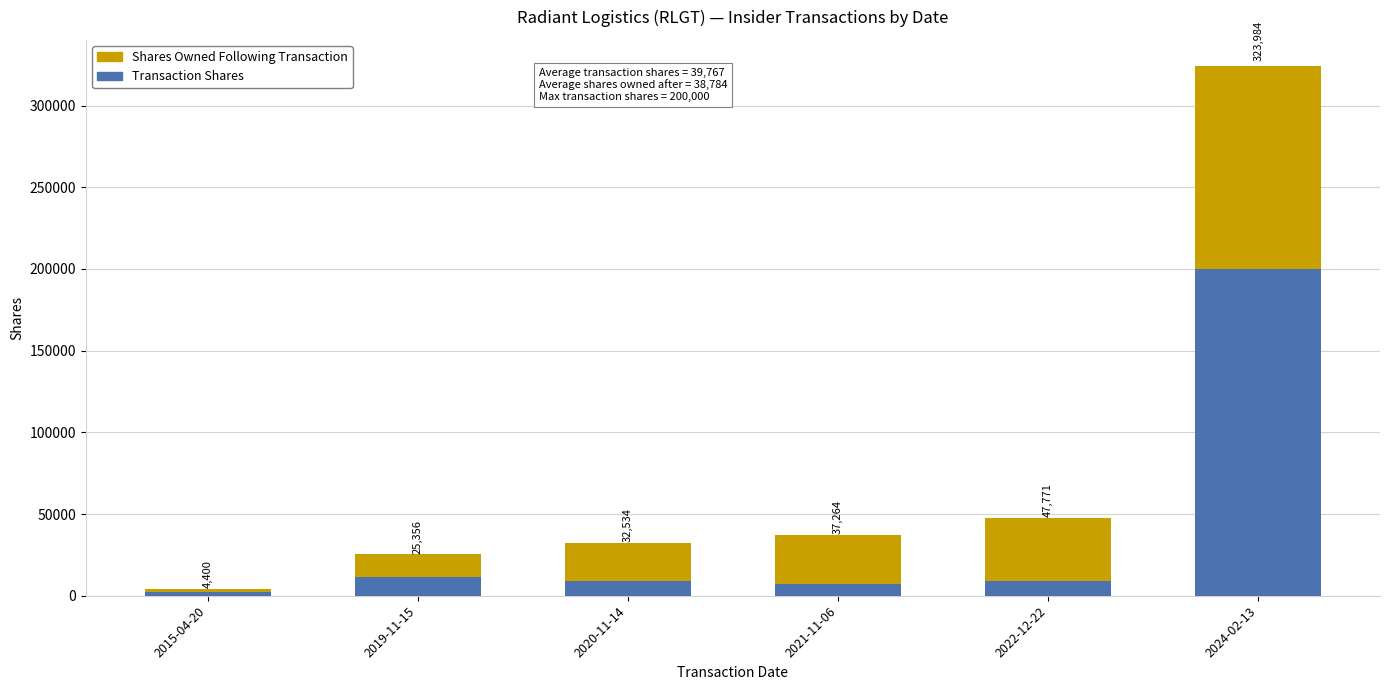

How many bars are there in total?

6